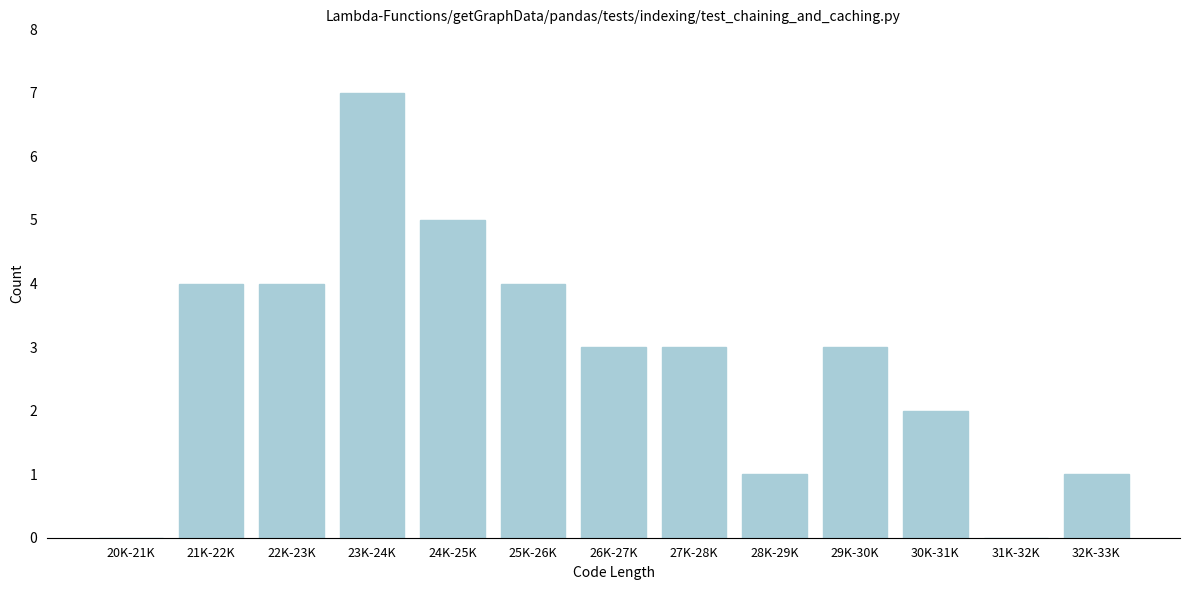

Reading left to right, list all the values displayed in this chart.

20K-21K=0	21K-22K=4	22K-23K=4	23K-24K=7	24K-25K=5	25K-26K=4	26K-27K=3	27K-28K=3	28K-29K=1	29K-30K=3	30K-31K=2	31K-32K=0	32K-33K=1